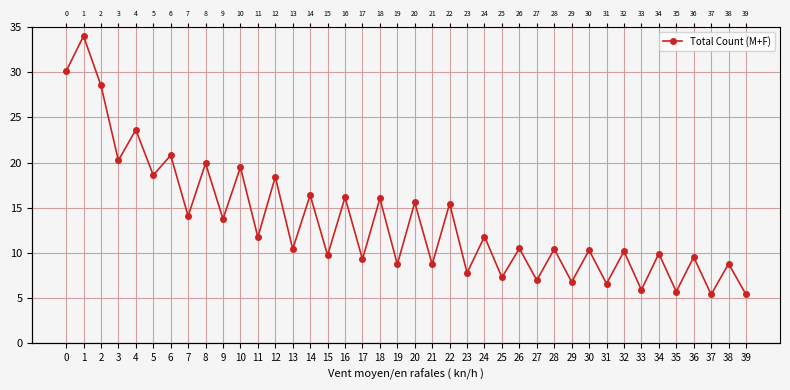

Reading left to right, transcribe all the data shown in this chart.

0=30.1	1=34.0	2=28.5	3=20.2	4=23.6	5=18.6	6=20.8	7=14.1	8=19.9	9=13.8	10=19.5	11=11.8	12=18.4	13=10.4	14=16.4	15=9.7	16=16.2	17=9.3	18=16.0	19=8.7	20=15.6	21=8.7	22=15.5	23=7.8	24=11.8	25=7.3	26=10.5	27=7.0	28=10.4	29=6.8	30=10.3	31=6.6	32=10.2	33=5.9	34=9.9	35=5.7	36=9.6	37=5.4	38=8.8	39=5.4